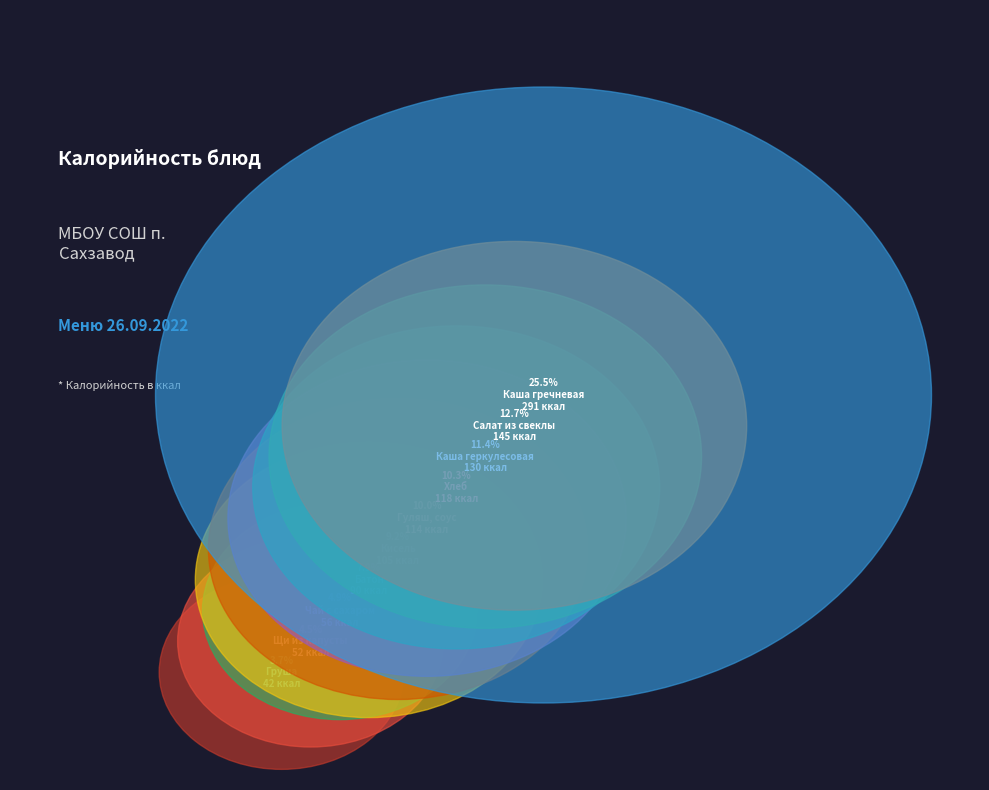

Combined, do Салат из свеклы and Гуляш, соус account for over 50%?

No